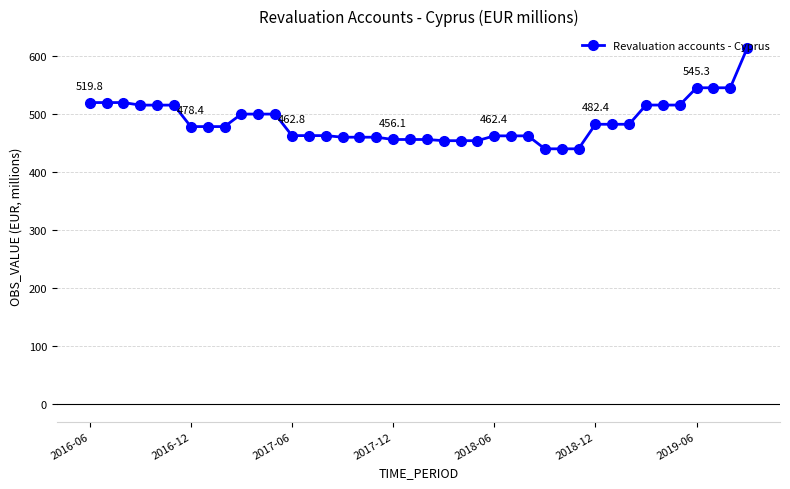

What is the greatest value displayed?

613.4